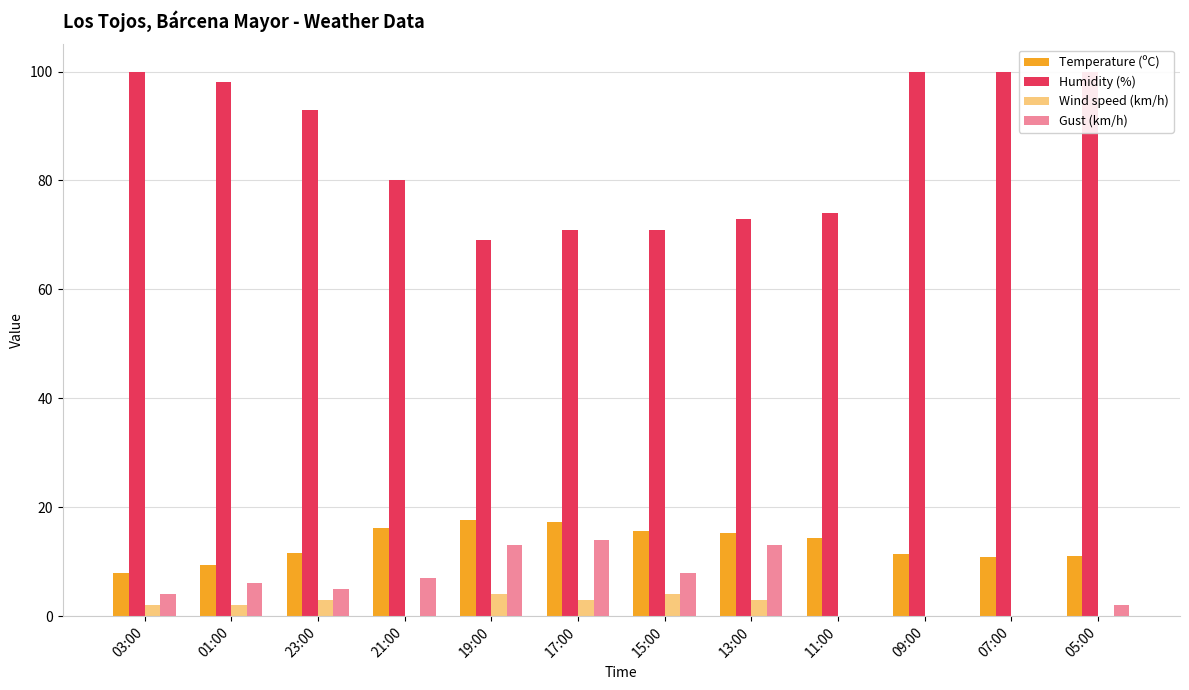

At how many categories does at least one series exceed 63?

12